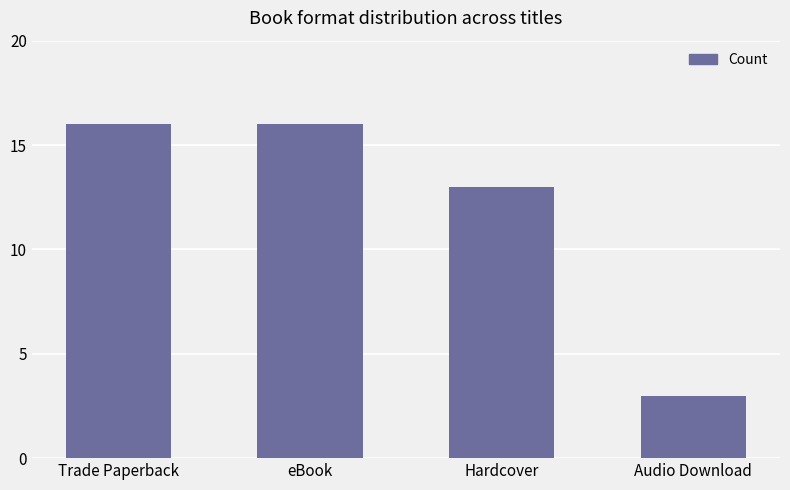

What is the ratio of the value at Audio Download to the value at eBook?

0.2